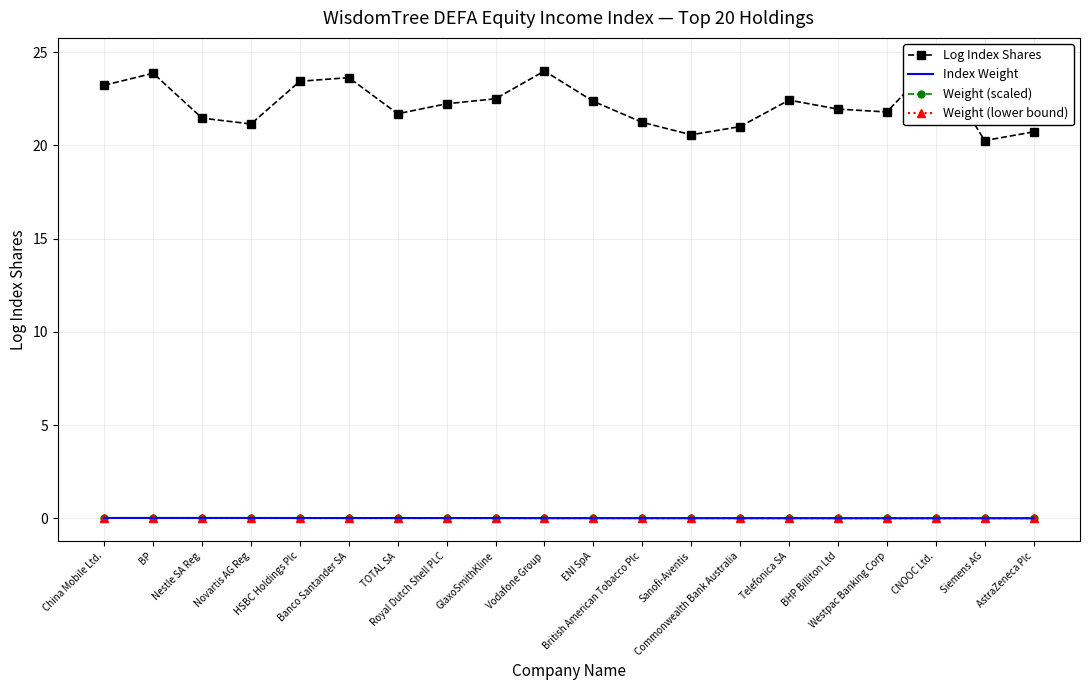

Is the value of Index Weight at Novartis AG Reg greater than the value of Log Index Shares at Telefonica SA?

No